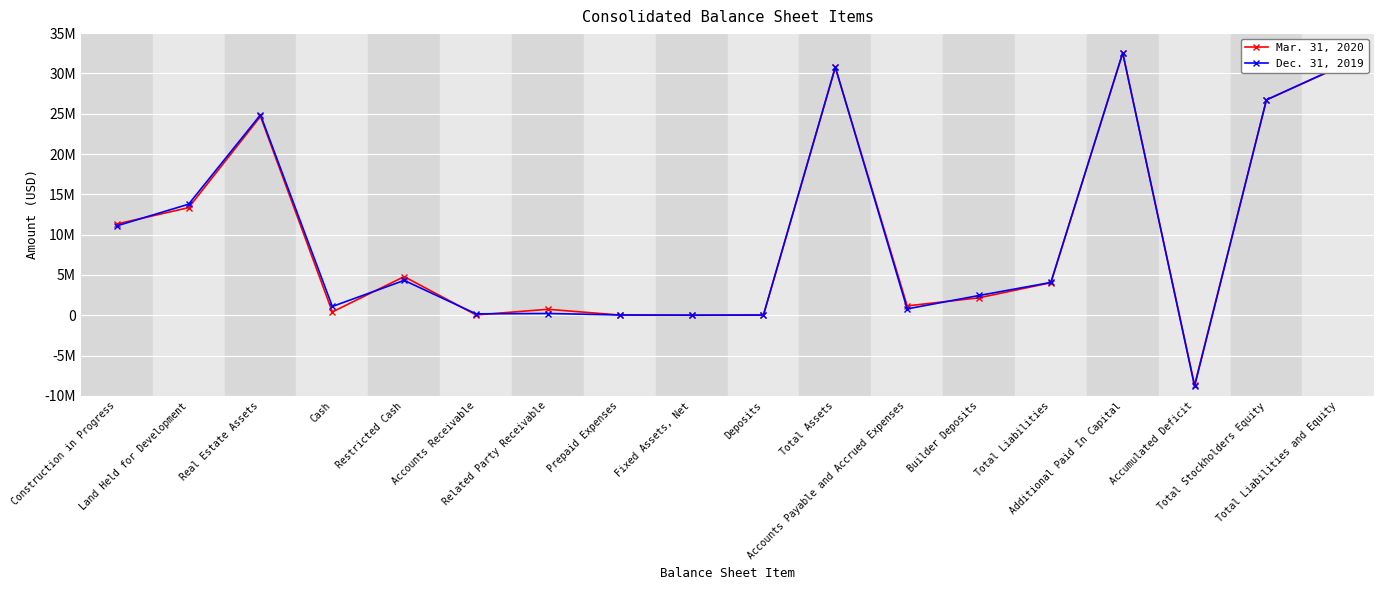

Where does the Dec. 31, 2019 series first go above 4065484?

Construction in Progress